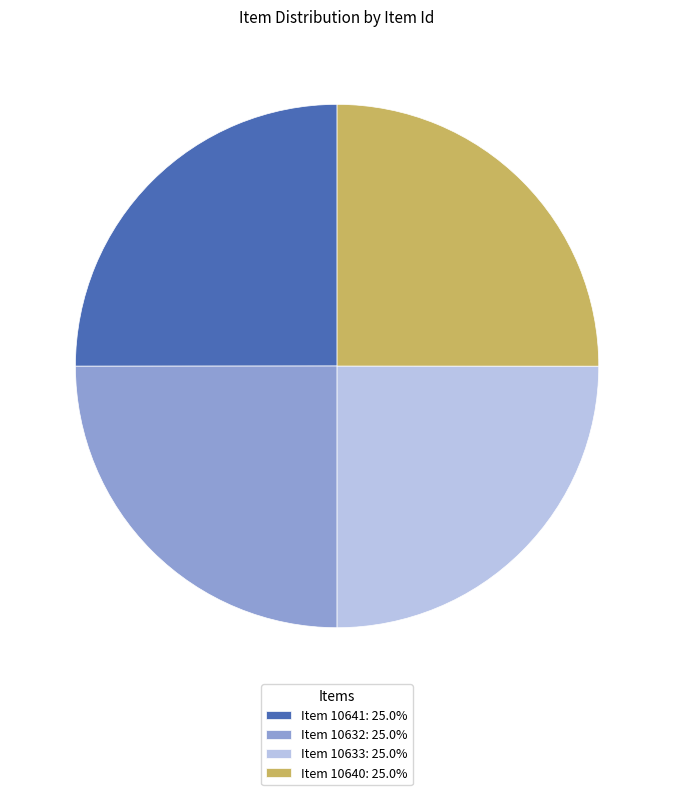

What is the ratio of the value at Item 10640 to the value at Item 10633?

1.0